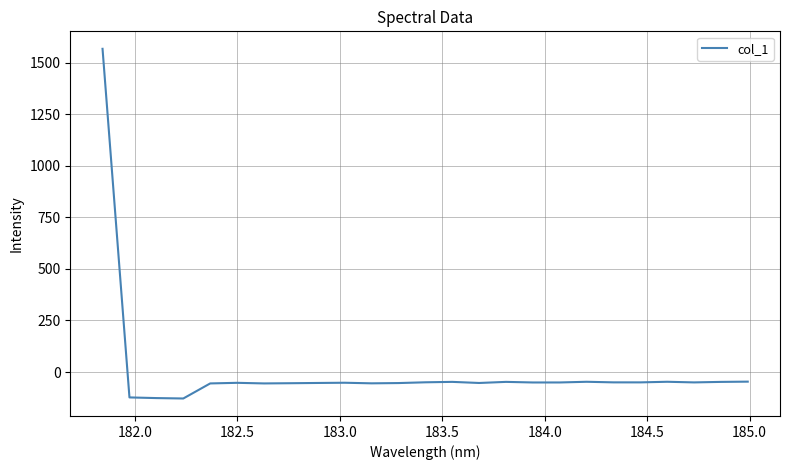

What is the smallest value displayed?

-128.1